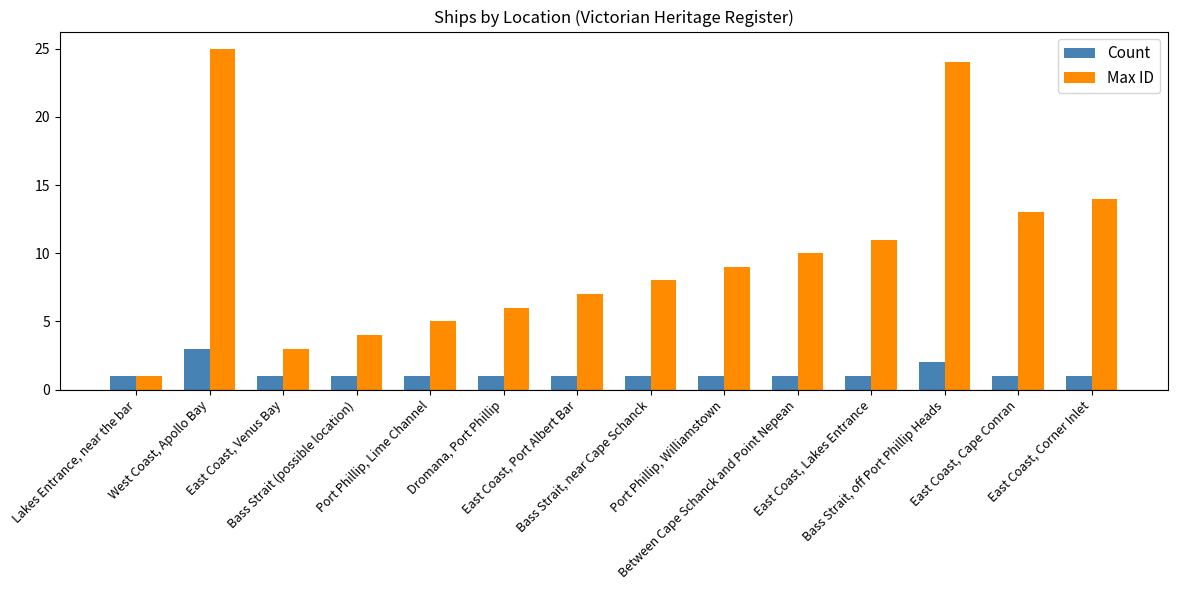

How many categories are shown in the chart?

14